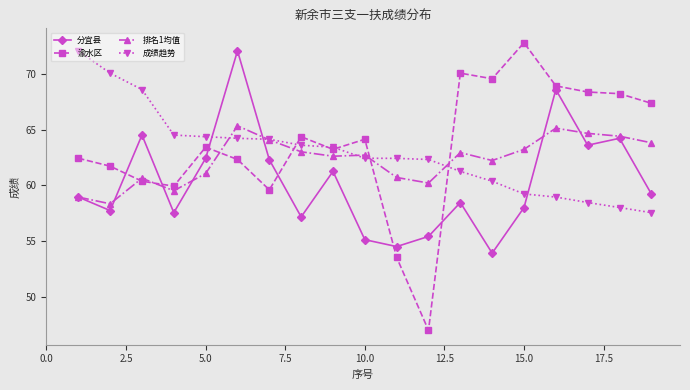

Which series has the widest spread of values?

渝水区